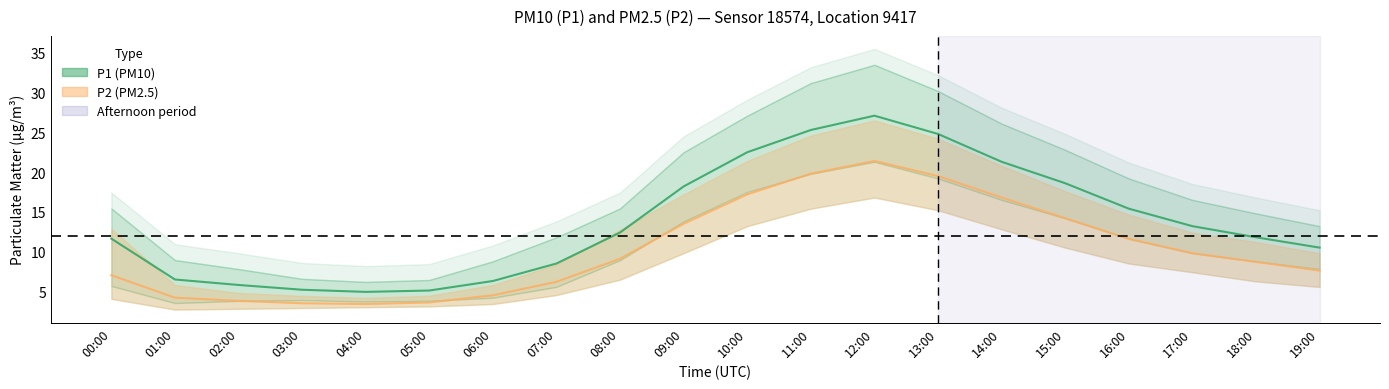

True or false: P1_lower and P1_upper cross at least once.

False